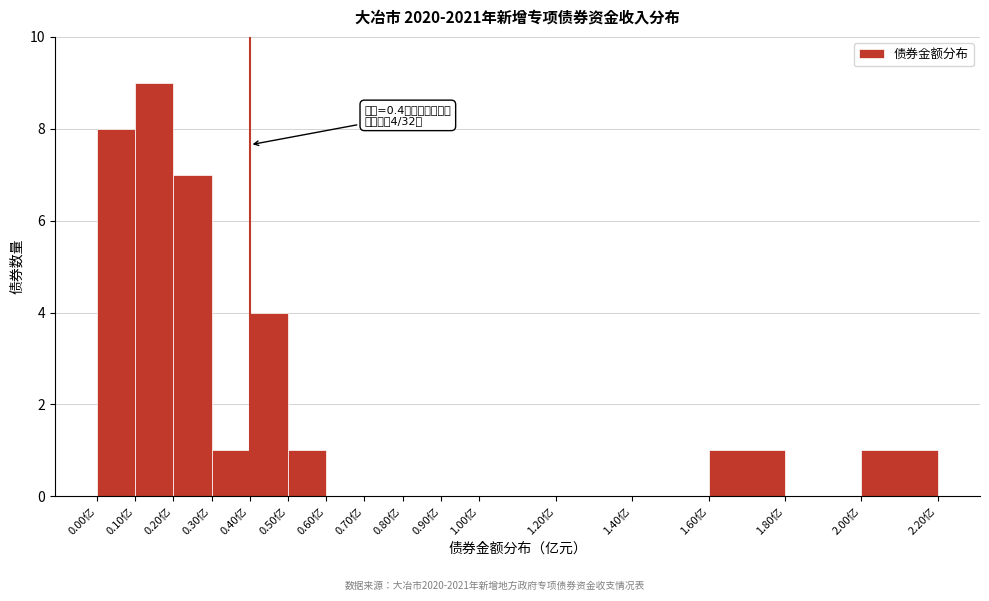

Which range on the x-axis has the tallest bar?

0.1 to 0.2